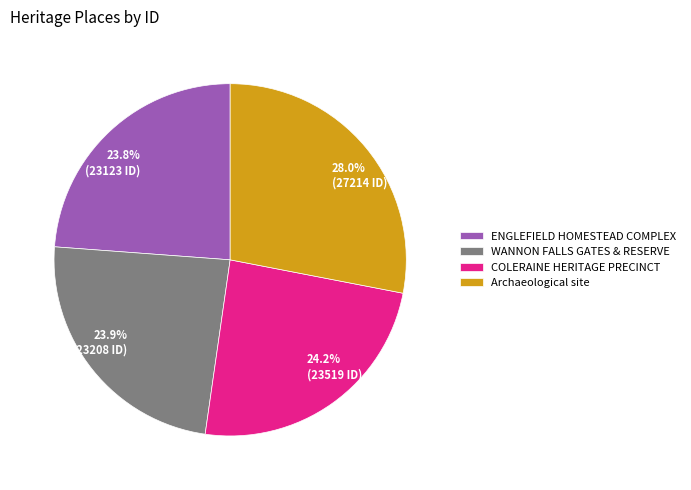

True or false: ENGLEFIELD HOMESTEAD COMPLEX accounts for 10% of the total.

False